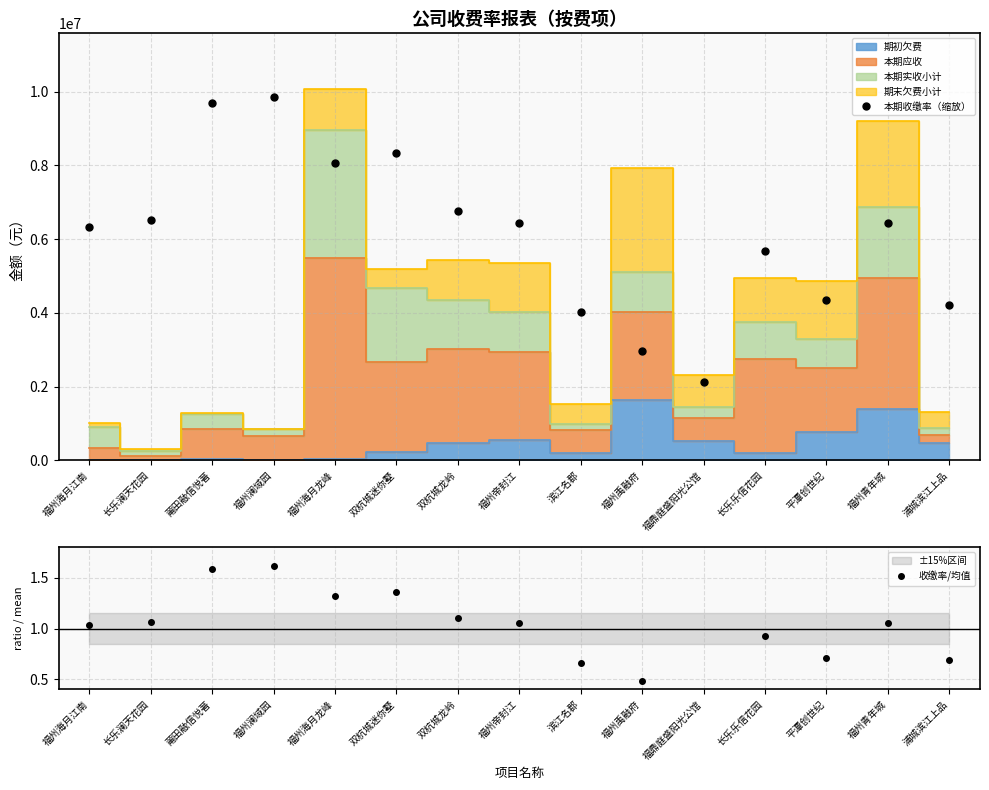

Which series has the largest total across all categories?

本期收缴率（缩放）